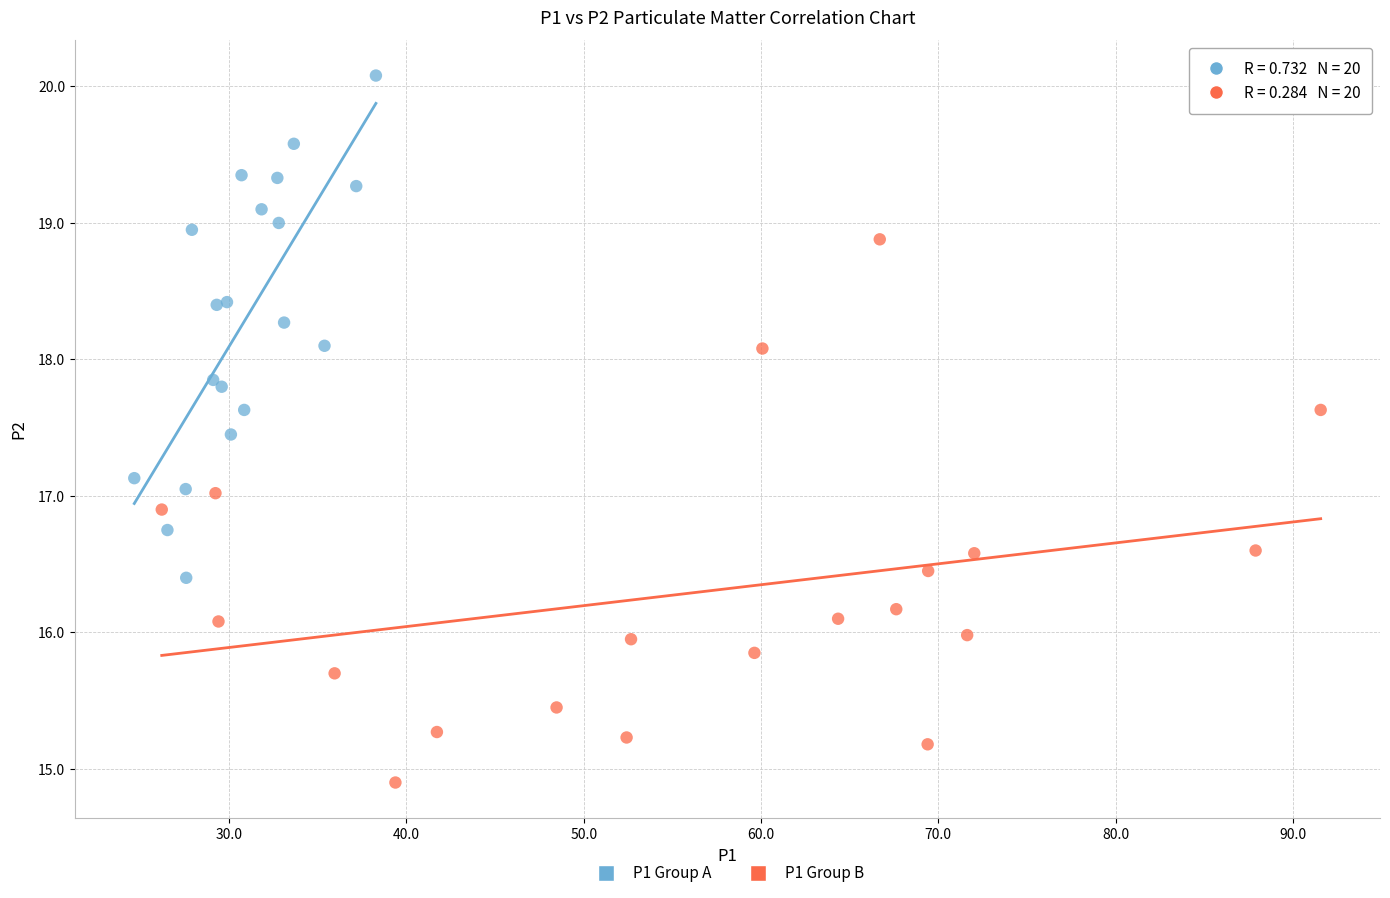

Which series reaches the maximum Y coordinate?

P1 Group A